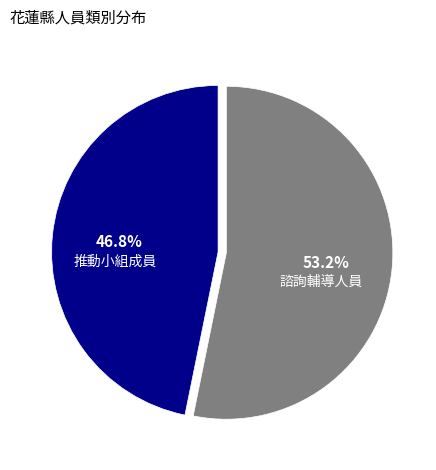

Which category has the smallest portion of the pie?

推動小組成員